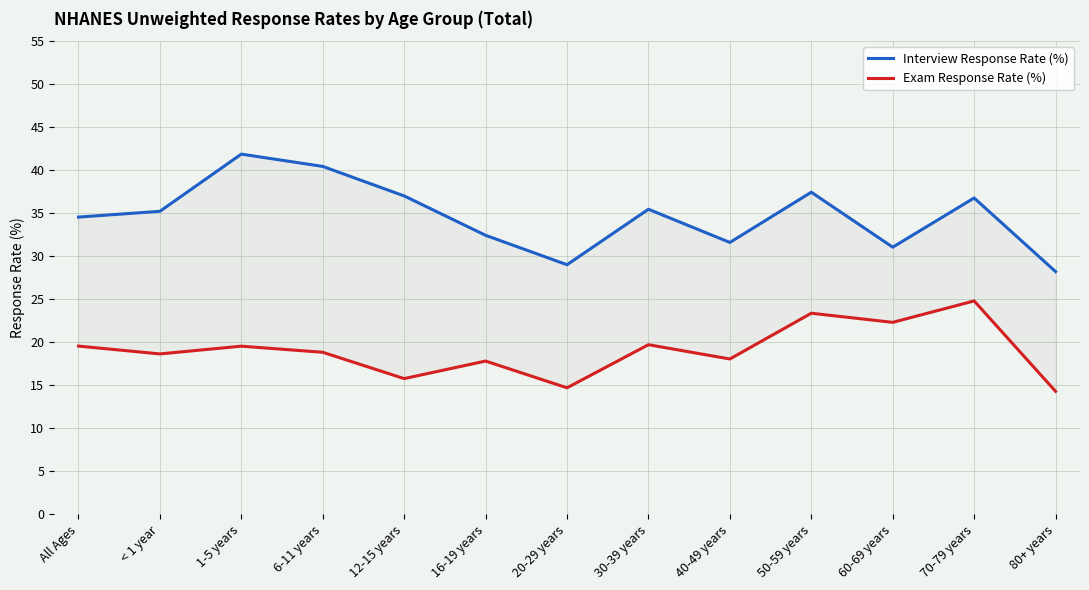

How many values in the Interview Response Rate (%) series exceed 35?

7